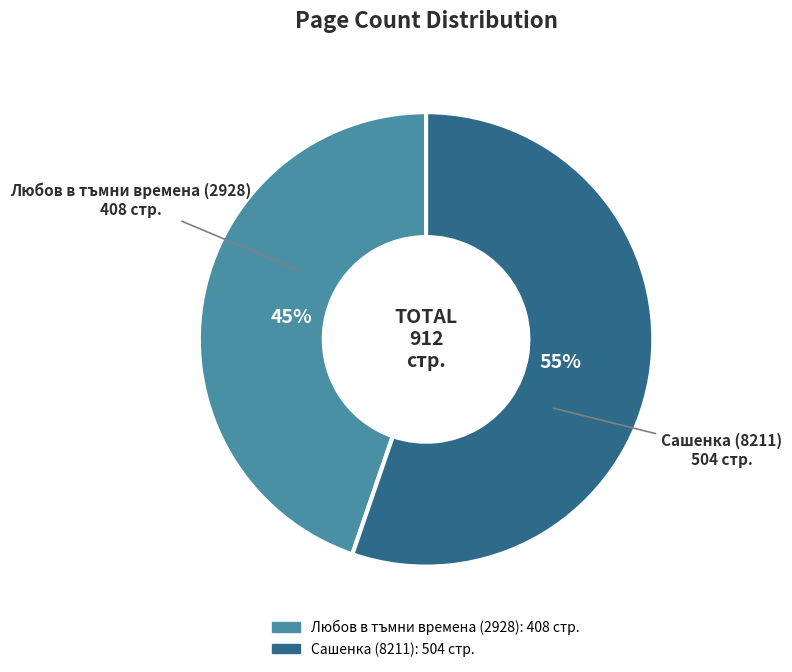

To the nearest percent, what is the combined percentage of Сашенка (8211) and Любов в тъмни времена (2928)?

100%